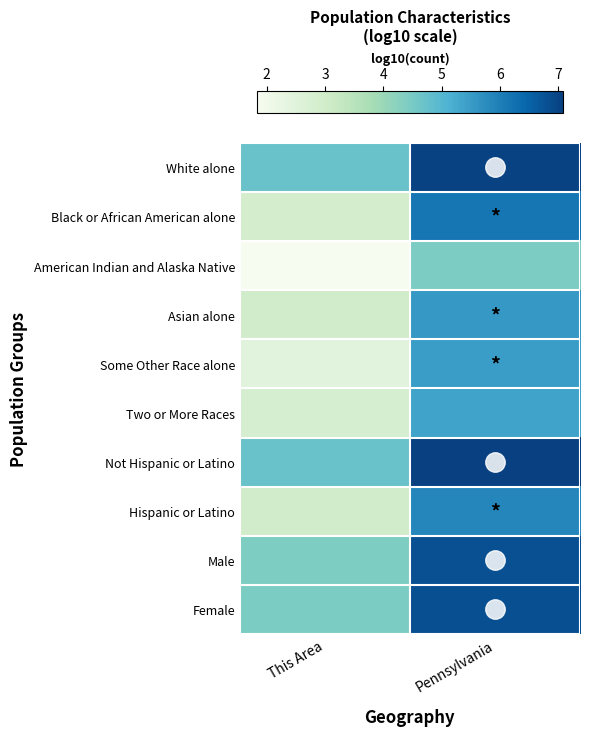

At which category is the sum across all series the highest?

Pennsylvania